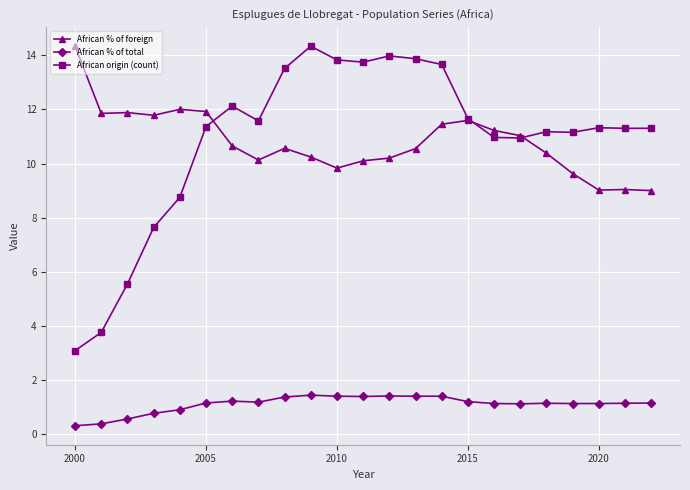

At how many categories does at least one series exceed 10?

23